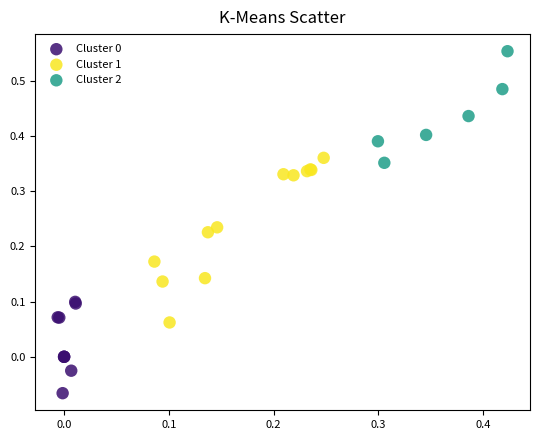

Which series reaches the maximum Y coordinate?

Cluster 2